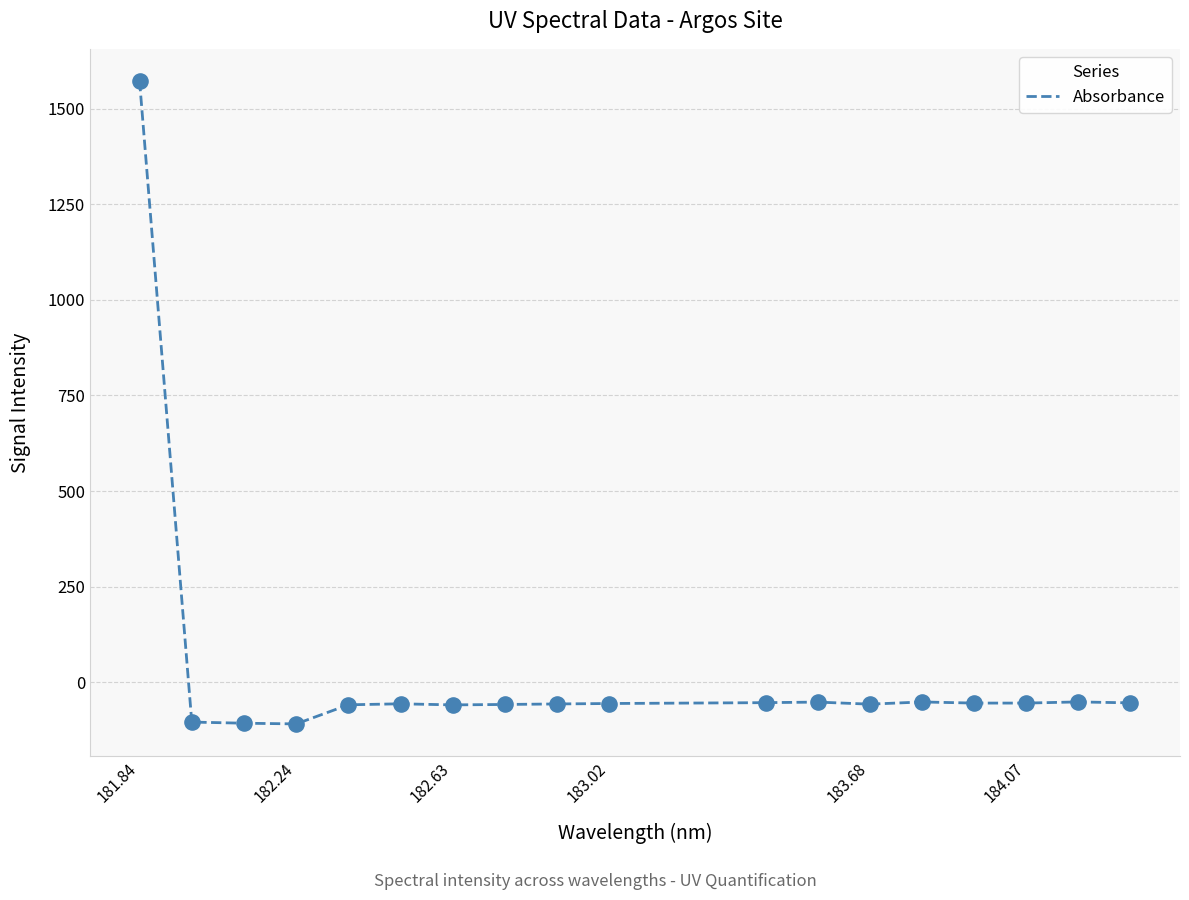

What is the difference between the maximum and minimum values?

1681.1